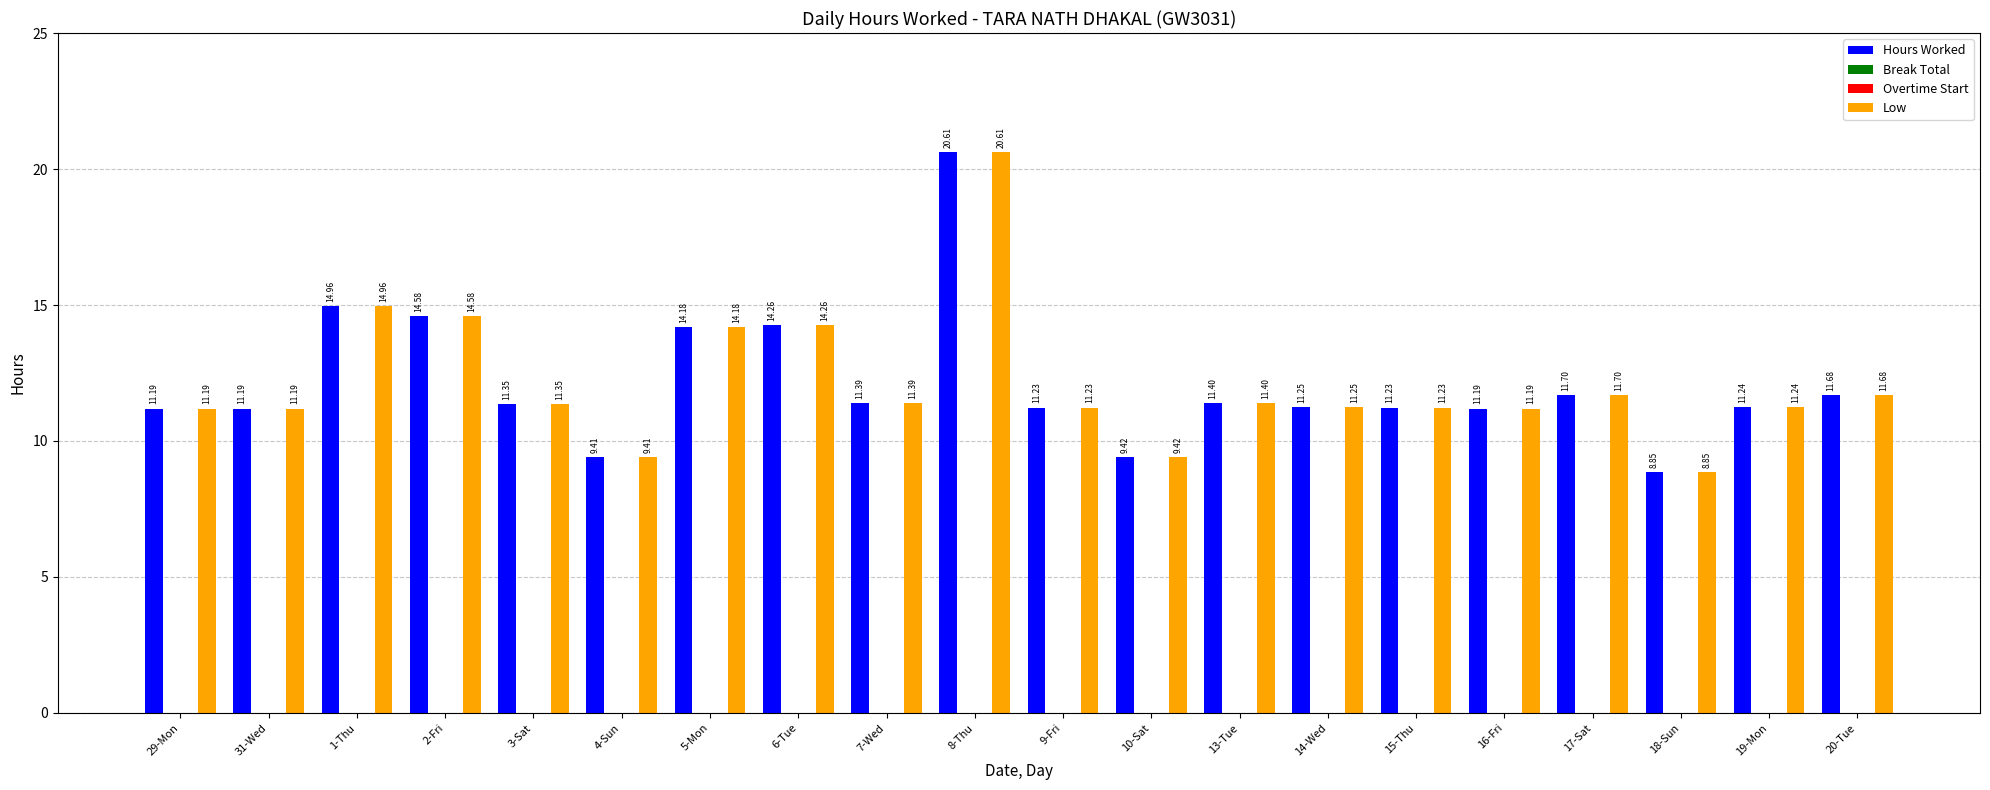

How many groups of bars are there?

20